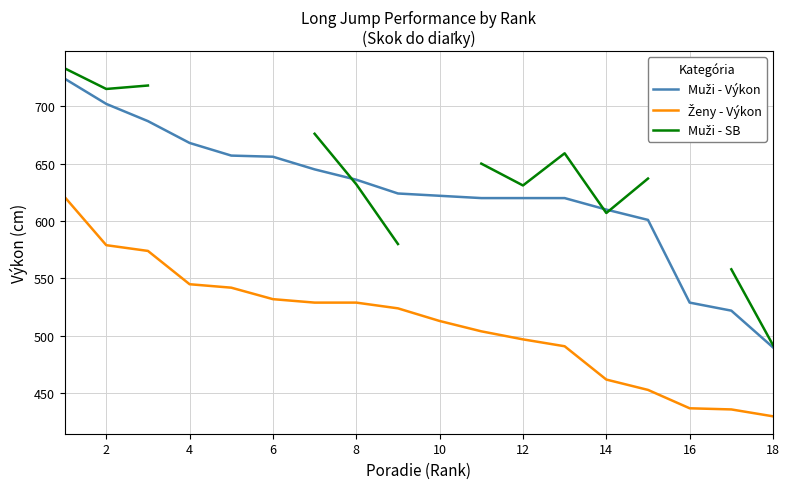

Is this an area chart (filled region under the line)?

No